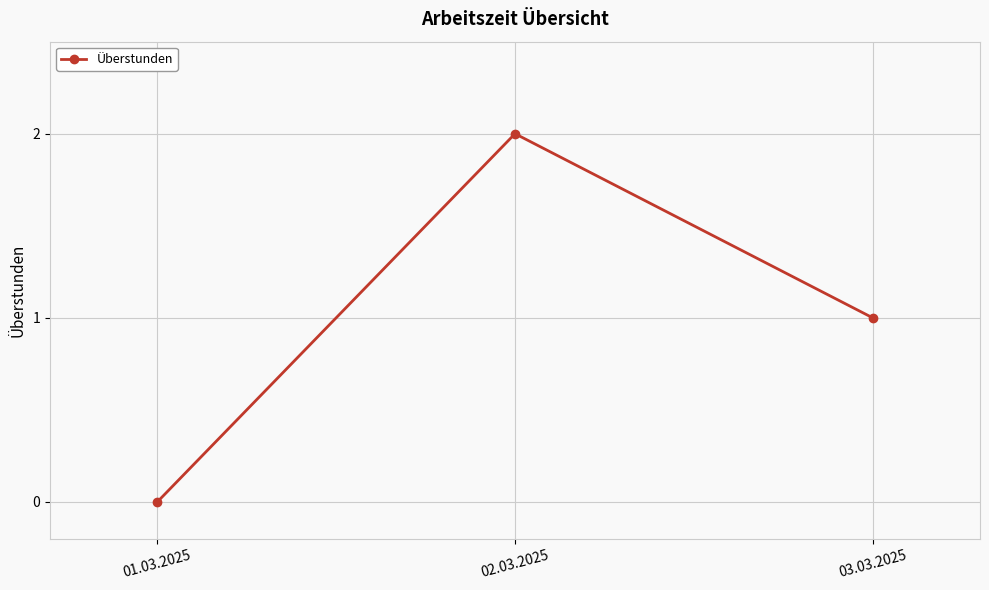

Reading left to right, extract all data points from this chart.

0	2	1